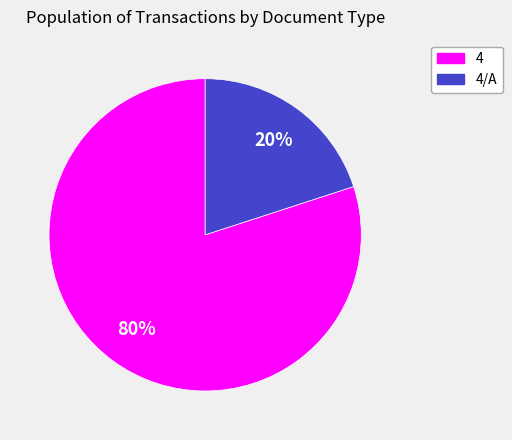

Is it true that 4 is 74% of the pie?

False